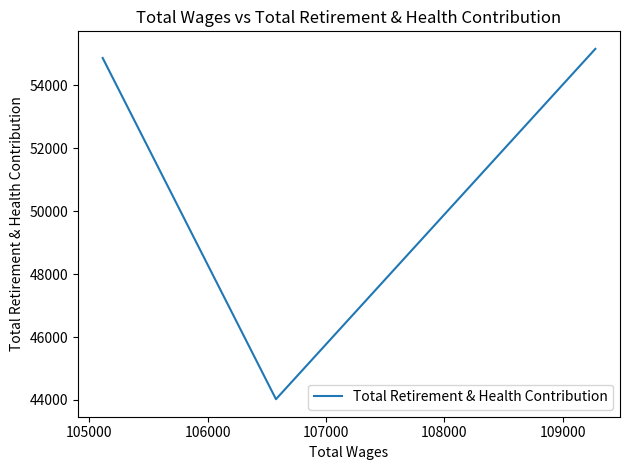

The chart shows a value of 86363 at 106000. True or false?

False